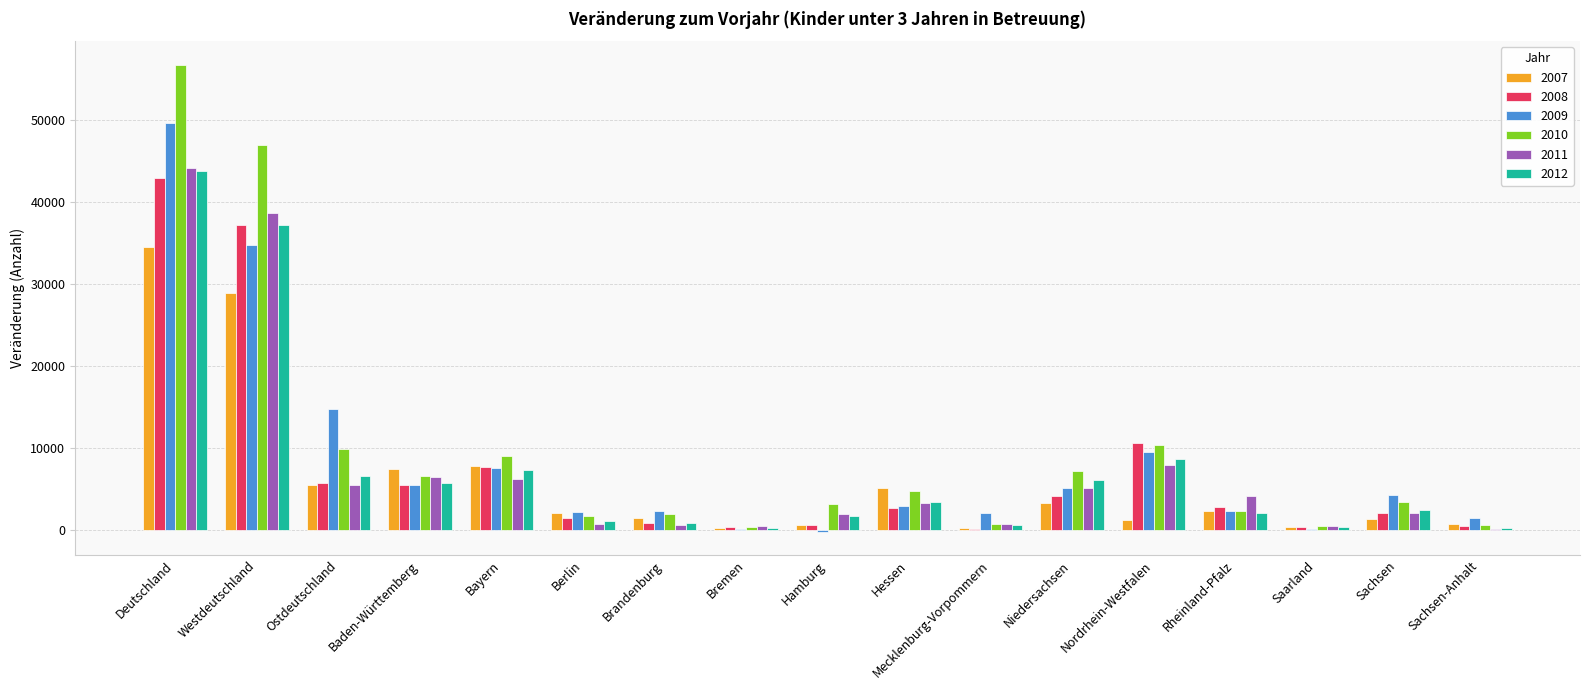

What are all the series names shown in the legend?

2007, 2008, 2009, 2010, 2011, 2012